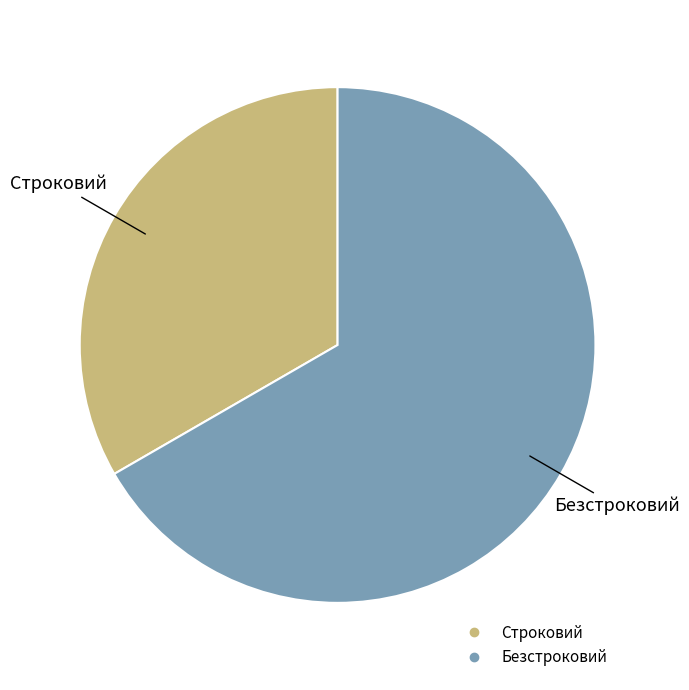

Approximately how many times larger is the value at Безстроковий compared to Строковий?

2.0